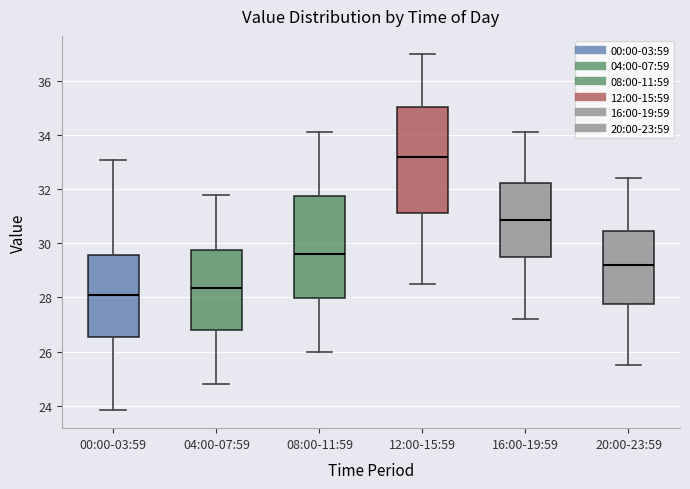

Which box has the lowest median line?

00:00-03:59